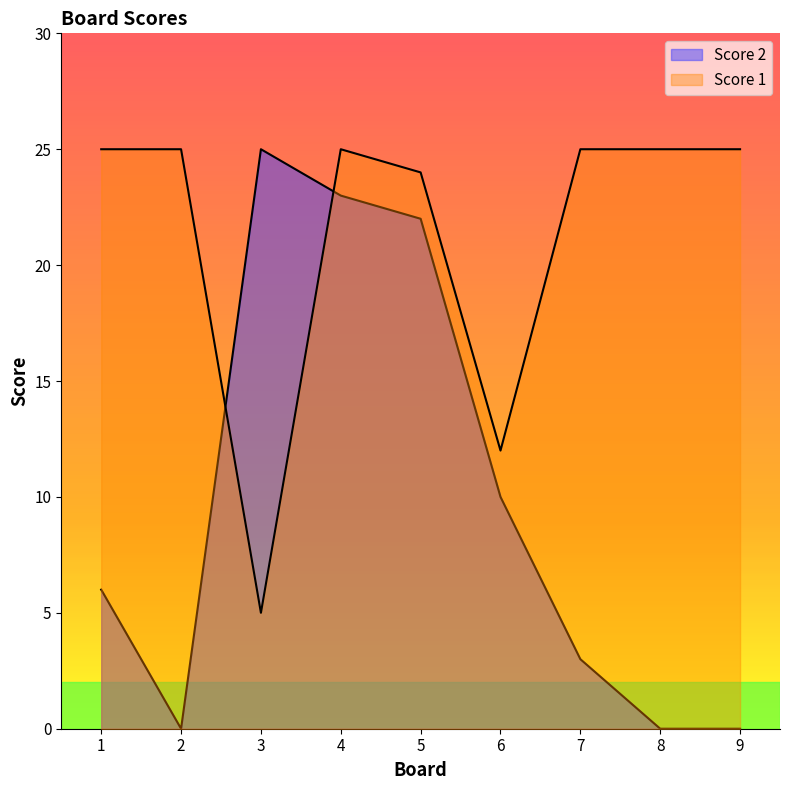

Between which two adjacent categories do Score 2 and Score 1 first intersect?

2 and 3